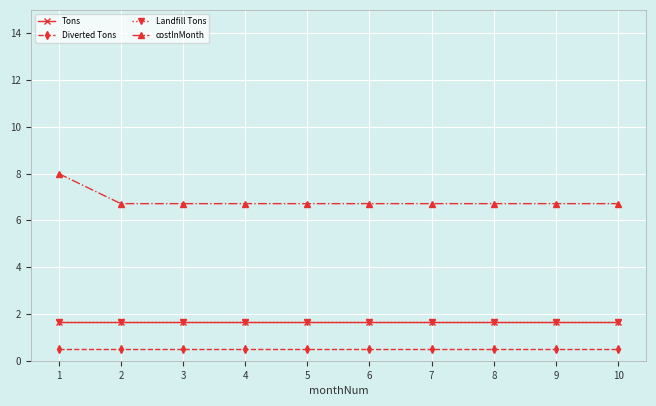

Between 5 and 6, which series saw the biggest shift?

Tons